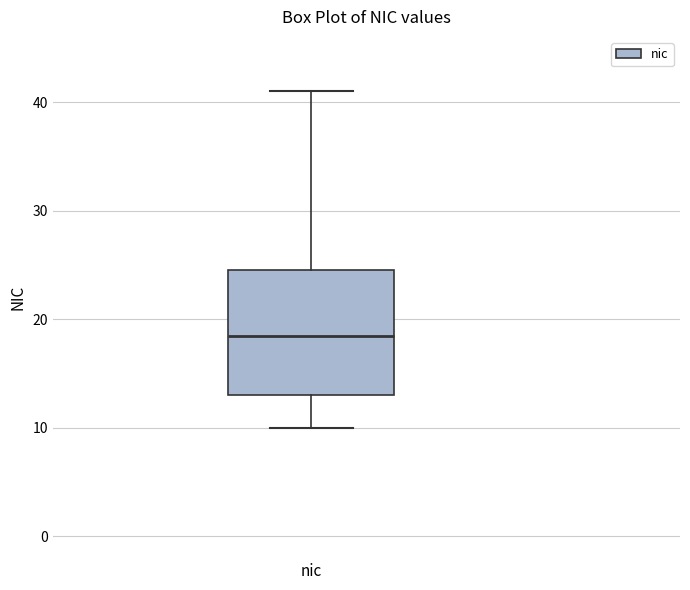

Read this box plot against the y-axis: the position of the median line, the range covered by the box, and the ends of both whiskers. The values are not printed on the chart, so give them approximately, as read against the axis.

median 19, box 13 to 25, whiskers 10 to 41